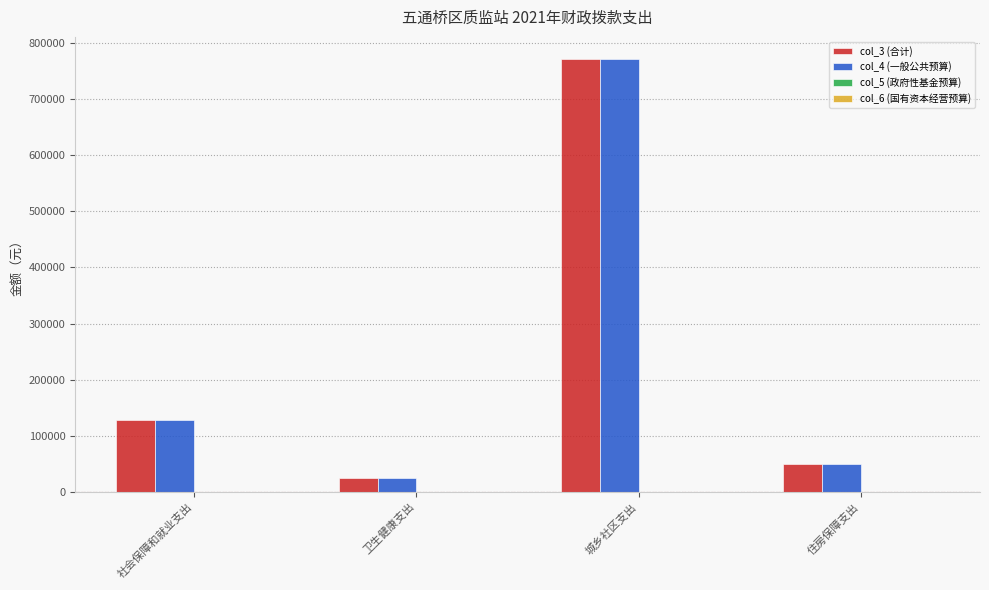

Are the bars horizontal?

No